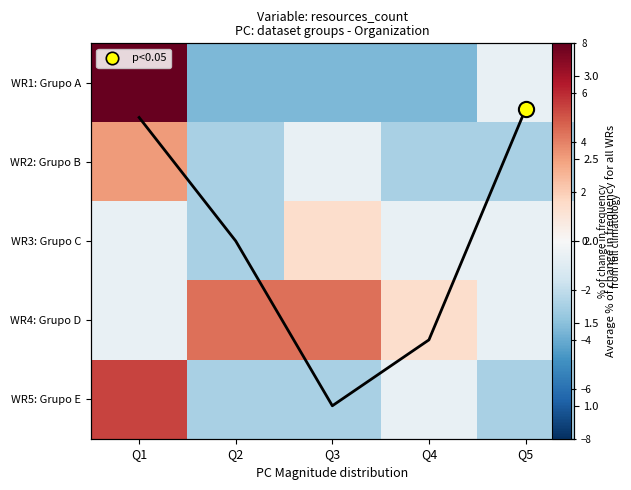

List the series in order of their peak value, highest first.

WR1: Grupo A, WR5: Grupo E, WR4: Grupo D, WR2: Grupo B, avg line, WR3: Grupo C